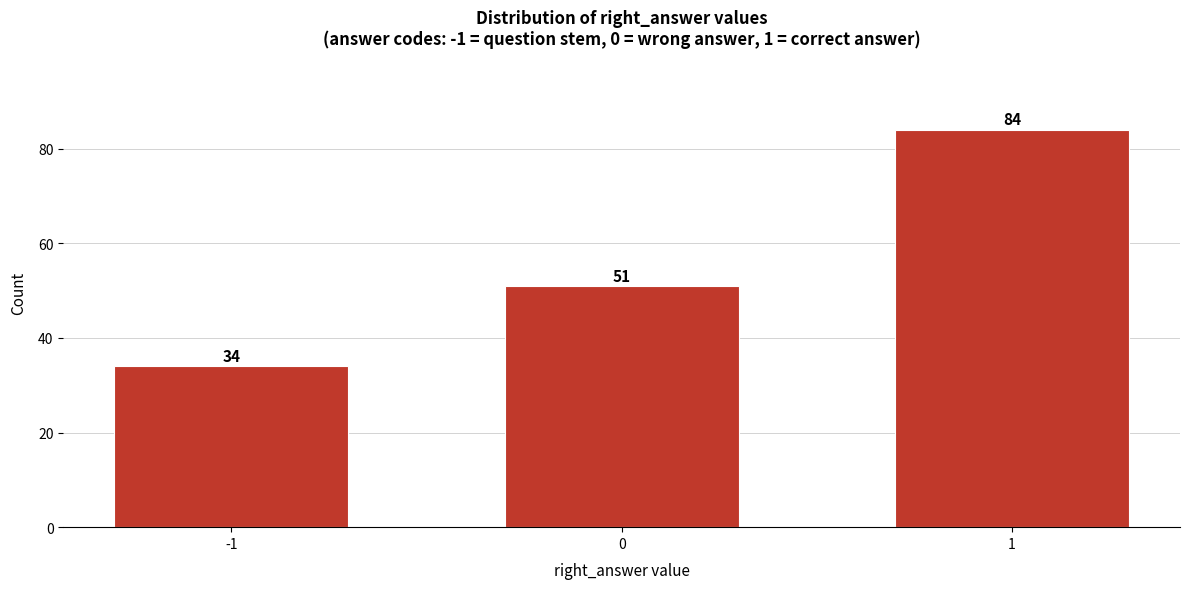

Reading left to right, what are all the values shown in this chart?

-1=34	0=51	1=84